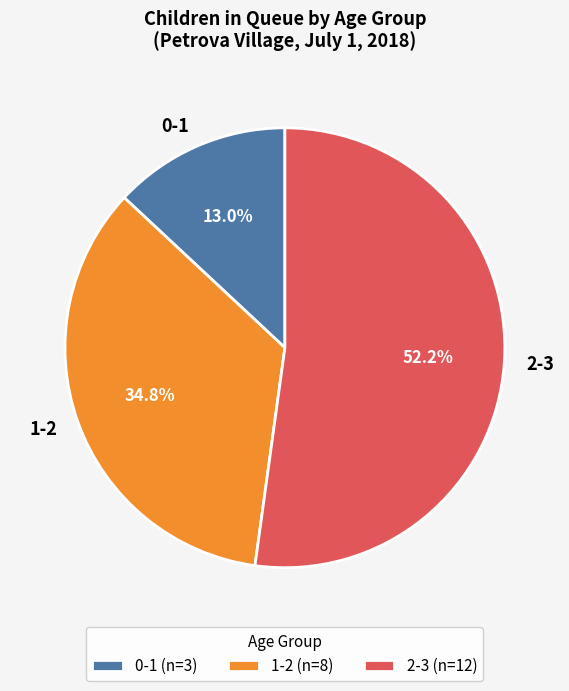

Between 0-1 and 2-3, which is larger?

2-3